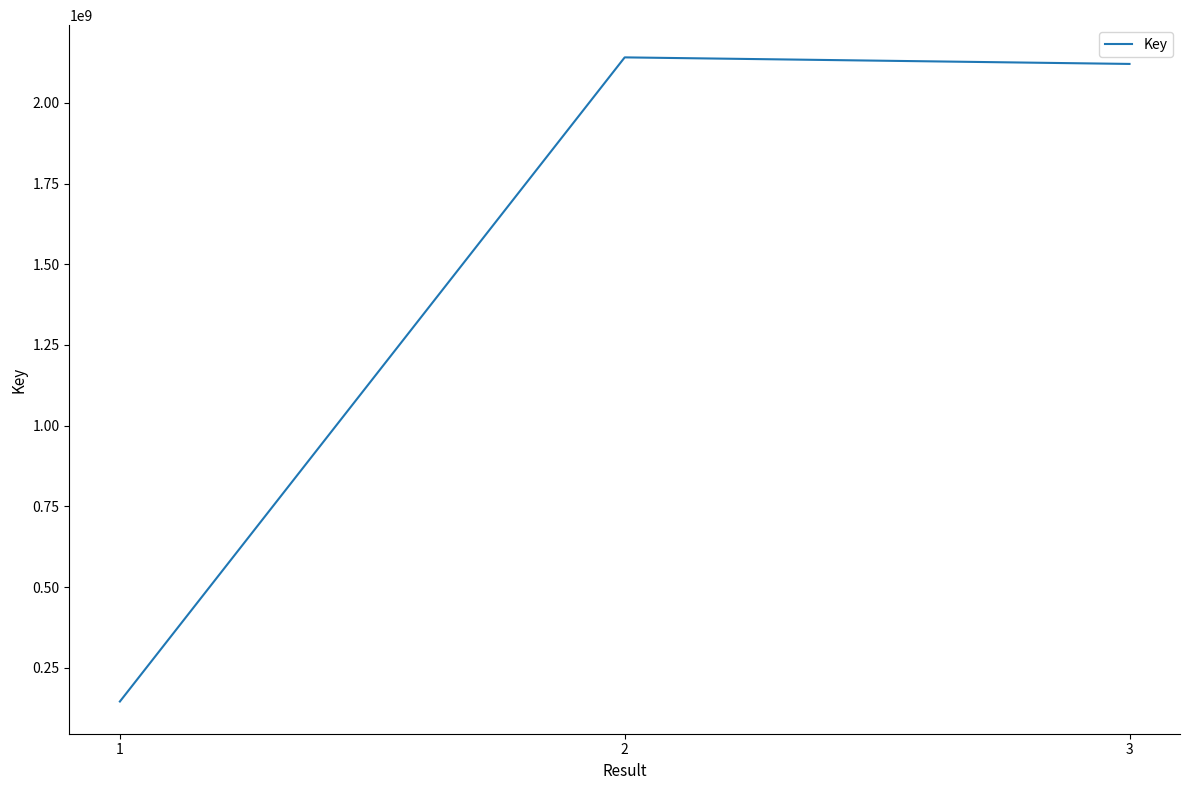

Rank the categories by value from highest to lowest.

2, 3, 1